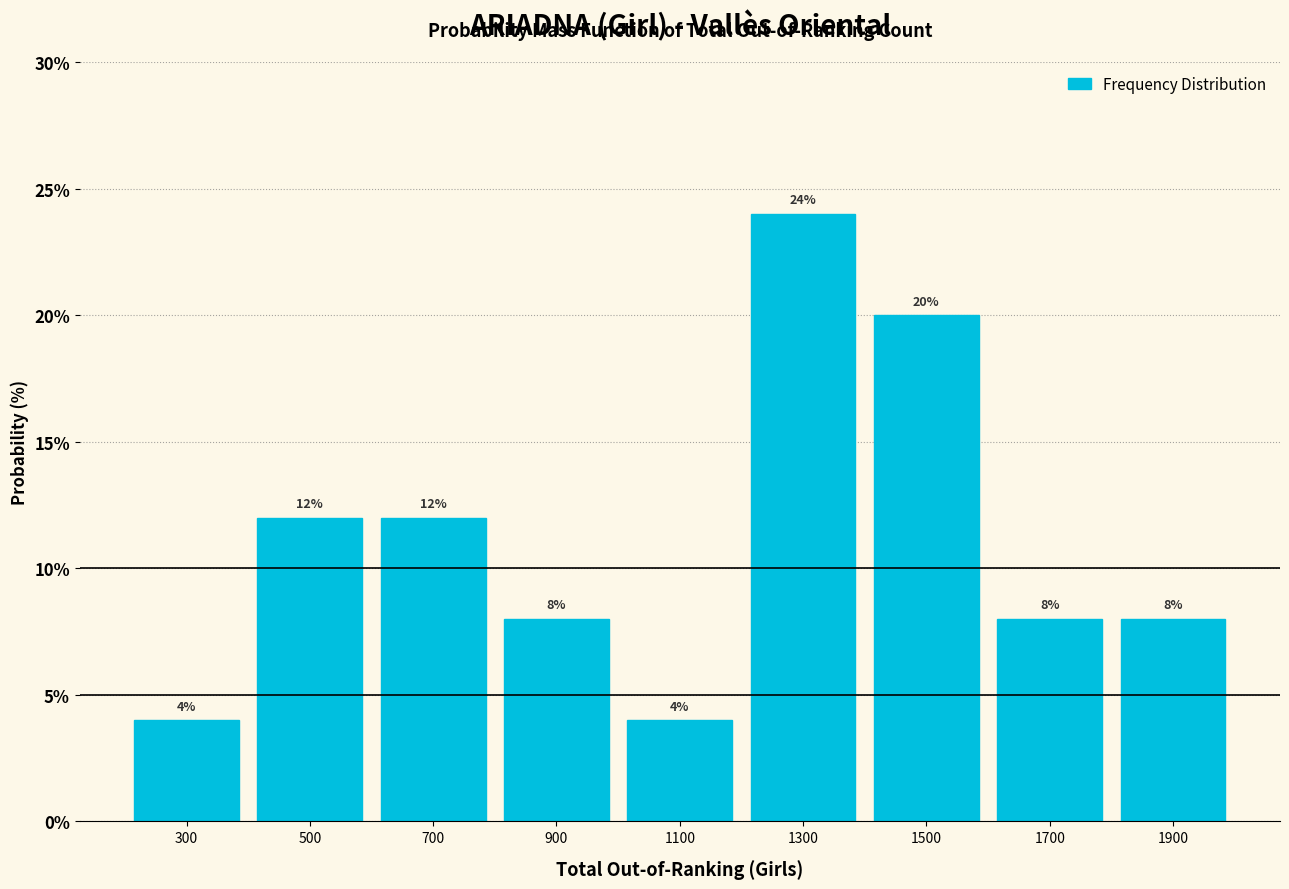

Reading left to right, list every bar in this chart as the range it spans on the x-axis followed by its height.

200 to 400: 4
400 to 600: 12
600 to 800: 12
800 to 1000: 8
1000 to 1200: 4
1200 to 1400: 24
1400 to 1600: 20
1600 to 1800: 8
1800 to 2000: 8